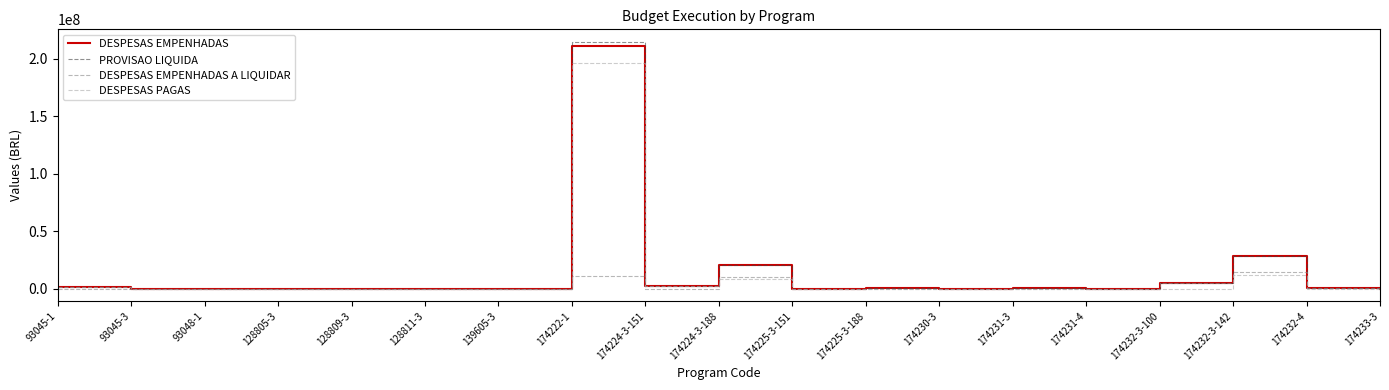

What position from the left is 139605-3?

7